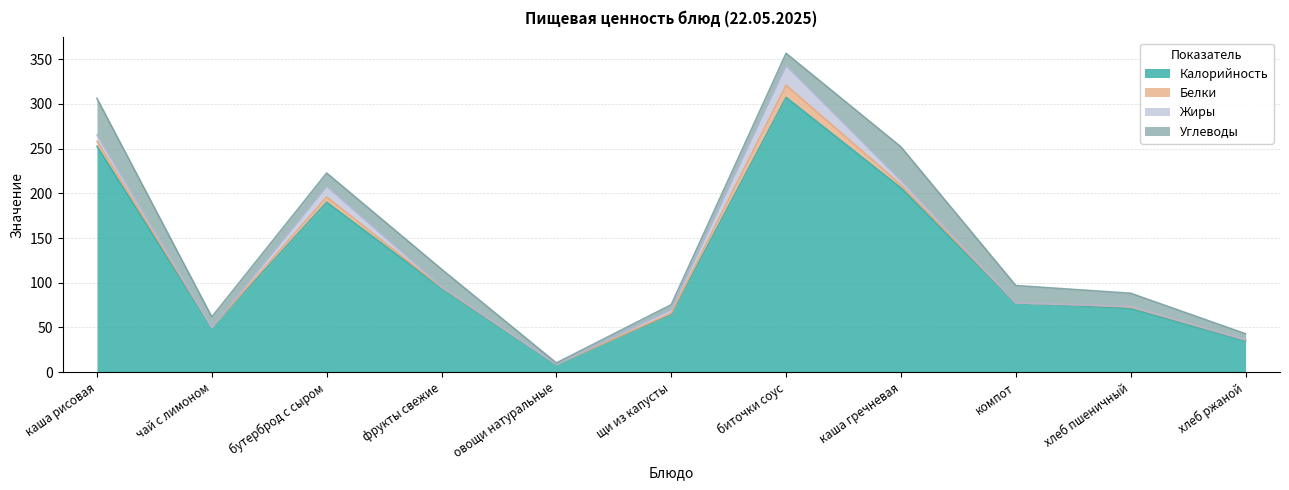

Which has a higher value, биточки соус or каша рисовая?

биточки соус